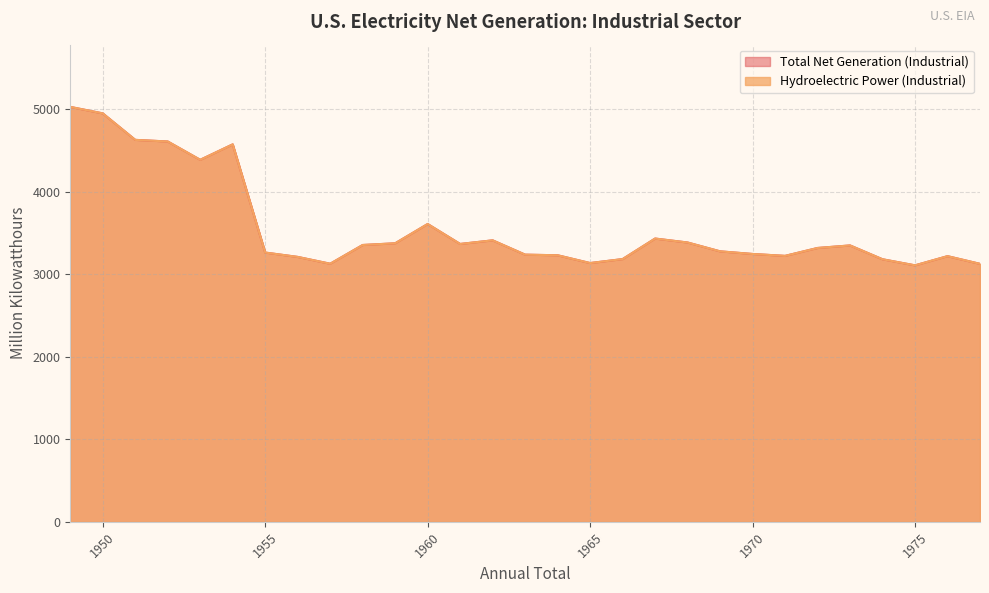

True or false: Total Net Generation (Industrial) has more than 1 interior local peaks.

True